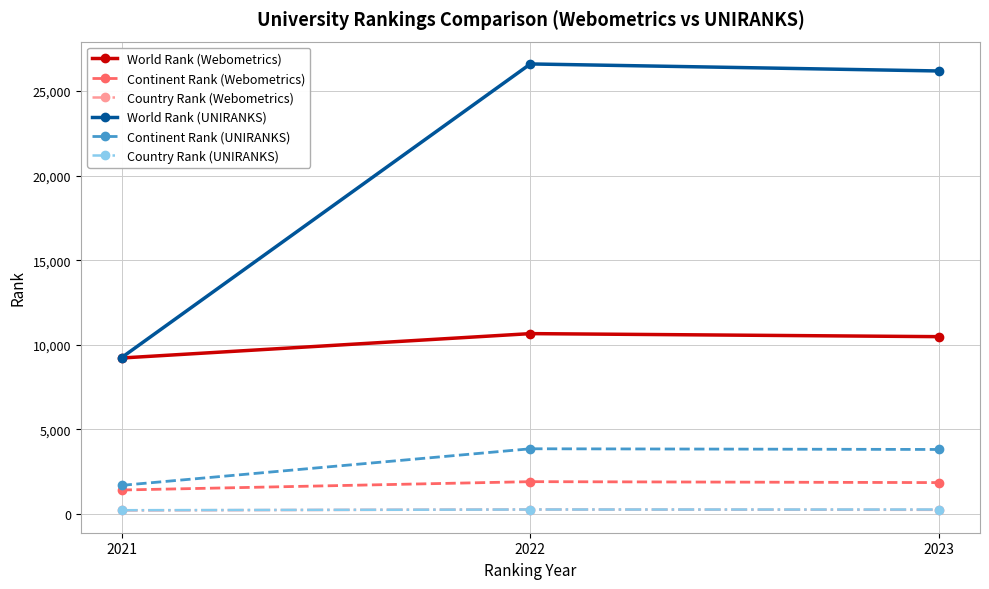

What is the minimum value shown in the chart?

200